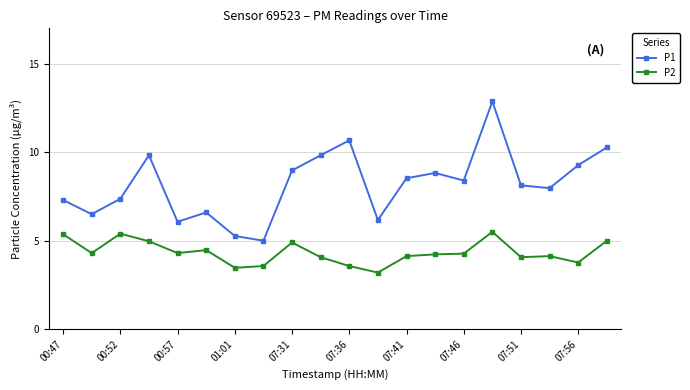

Count the number of categories in the chart.

20